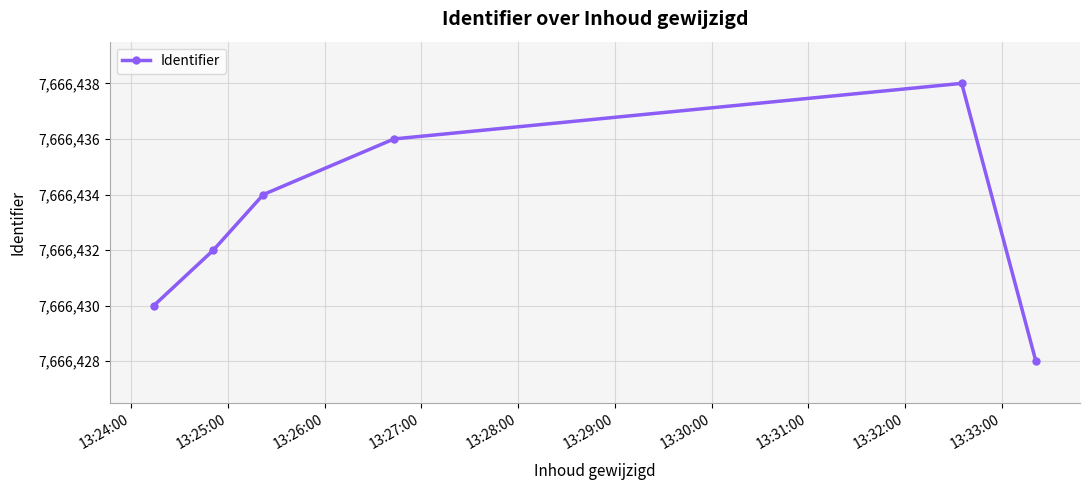

True or false: the data has more than 1 interior local peaks.

False